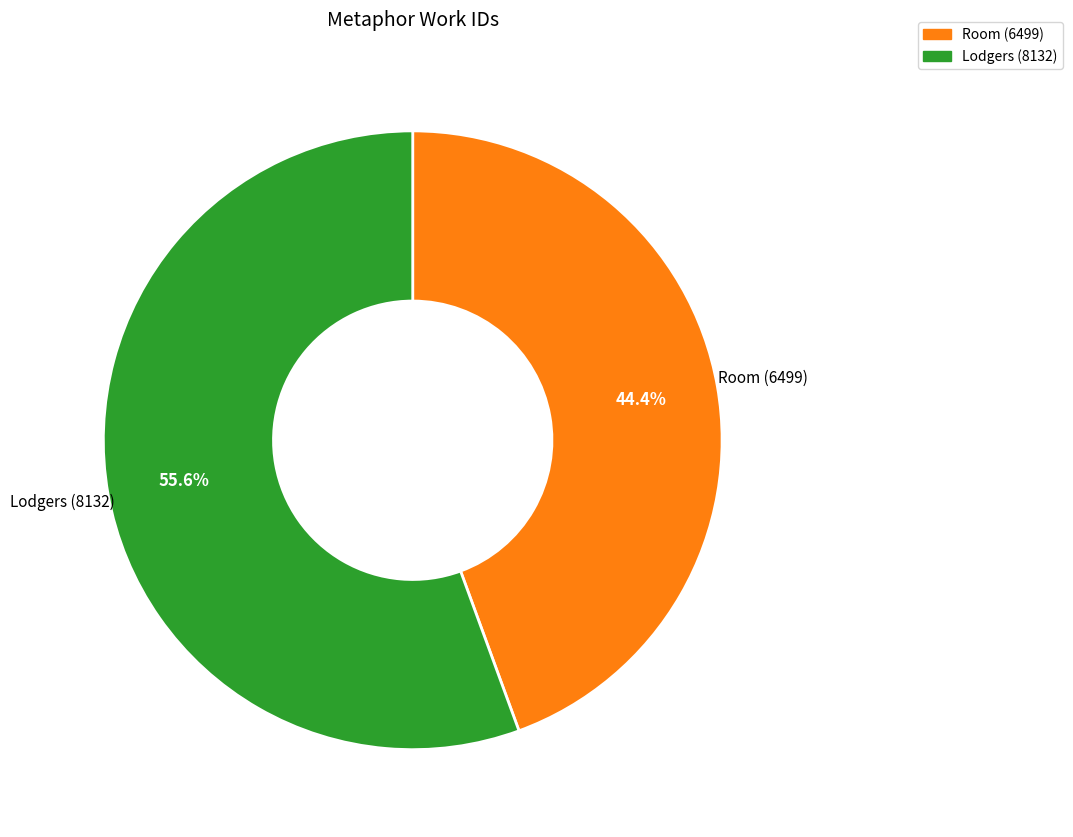

Between Lodgers (8132) and Room (6499), which is larger?

Lodgers (8132)